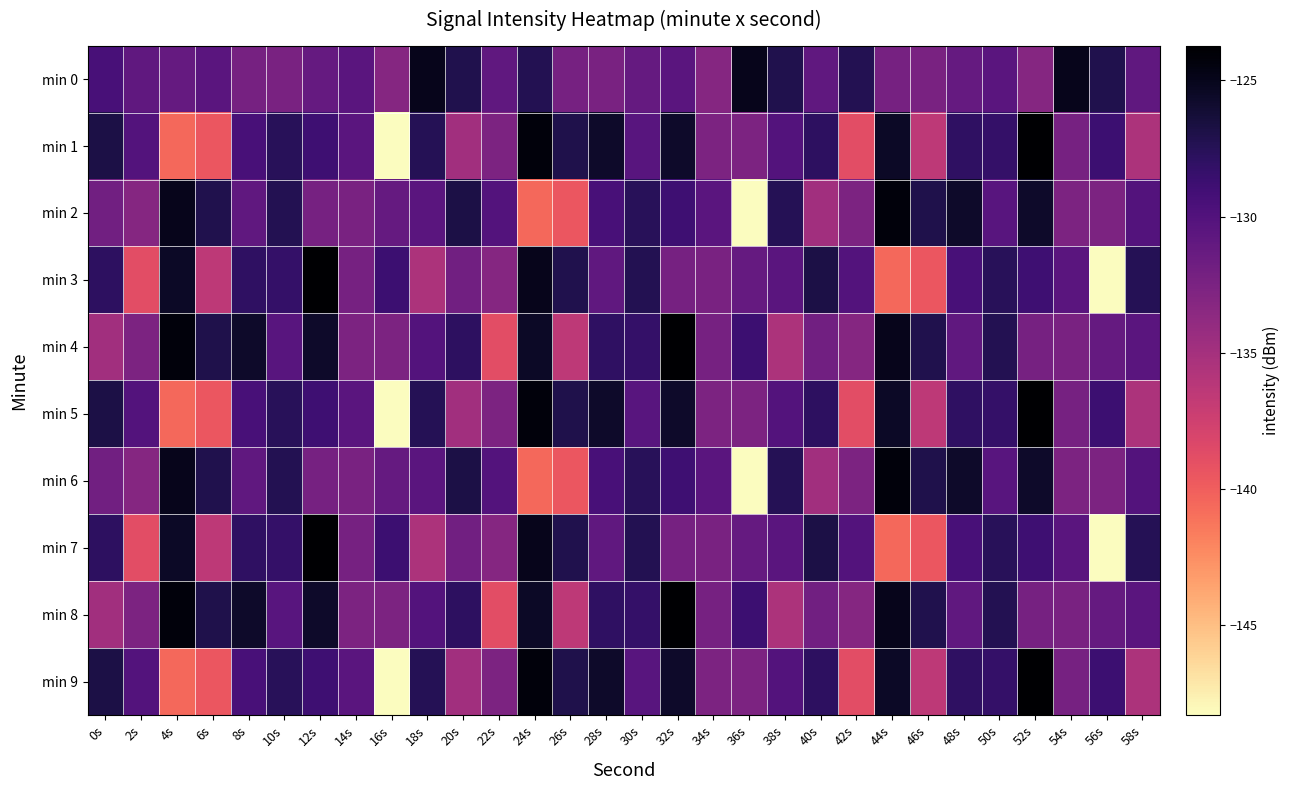

Reading right to left, what are all the values shown in this chart?

min 0: 58s=-130.9	56s=-127.2	54s=-125.0	52s=-133.2	50s=-130.5	48s=-131.2	46s=-132.5	44s=-132.2	42s=-127.3	40s=-130.9	38s=-127.2	36s=-125.0	34s=-133.2	32s=-130.5	30s=-131.2	28s=-132.5	26s=-132.2	24s=-127.3	22s=-130.9	20s=-127.2	18s=-125.0	16s=-133.2	14s=-130.5	12s=-131.2	10s=-132.5	8s=-132.2	6s=-130.5	4s=-131.2	2s=-130.9	0s=-129.4
min 1: 58s=-135.5	56s=-128.8	54s=-132.2	52s=-123.7	50s=-128.2	48s=-128.0	46s=-136.4	44s=-125.5	42s=-138.9	40s=-127.9	38s=-130.1	36s=-132.6	34s=-132.6	32s=-125.7	30s=-130.4	28s=-125.7	26s=-127.0	24s=-124.2	22s=-132.6	20s=-134.8	18s=-127.4	16s=-148.3	14s=-130.5	12s=-128.8	10s=-127.6	8s=-129.4	6s=-139.5	4s=-140.6	2s=-130.1	0s=-126.8
min 2: 58s=-130.1	56s=-132.6	54s=-132.6	52s=-125.7	50s=-130.4	48s=-125.7	46s=-127.0	44s=-124.2	42s=-132.6	40s=-134.8	38s=-127.4	36s=-148.3	34s=-130.5	32s=-128.8	30s=-127.6	28s=-129.4	26s=-139.5	24s=-140.6	22s=-130.1	20s=-126.8	18s=-130.5	16s=-131.2	14s=-132.5	12s=-132.2	10s=-127.3	8s=-130.9	6s=-127.2	4s=-125.0	2s=-133.2	0s=-131.9
min 3: 58s=-127.4	56s=-148.3	54s=-130.5	52s=-128.8	50s=-127.6	48s=-129.4	46s=-139.5	44s=-140.6	42s=-130.1	40s=-126.8	38s=-130.5	36s=-131.2	34s=-132.5	32s=-132.2	30s=-127.3	28s=-130.9	26s=-127.2	24s=-125.0	22s=-133.2	20s=-131.9	18s=-135.5	16s=-128.8	14s=-132.2	12s=-123.7	10s=-128.2	8s=-128.0	6s=-136.4	4s=-125.5	2s=-138.9	0s=-127.9
min 4: 58s=-130.5	56s=-131.2	54s=-132.5	52s=-132.2	50s=-127.3	48s=-130.9	46s=-127.2	44s=-125.0	42s=-133.2	40s=-131.9	38s=-135.5	36s=-128.8	34s=-132.2	32s=-123.7	30s=-128.2	28s=-128.0	26s=-136.4	24s=-125.5	22s=-138.9	20s=-127.9	18s=-130.1	16s=-132.6	14s=-132.6	12s=-125.7	10s=-130.4	8s=-125.7	6s=-127.0	4s=-124.2	2s=-132.6	0s=-134.8
min 5: 58s=-135.5	56s=-128.8	54s=-132.2	52s=-123.7	50s=-128.2	48s=-128.0	46s=-136.4	44s=-125.5	42s=-138.9	40s=-127.9	38s=-130.1	36s=-132.6	34s=-132.6	32s=-125.7	30s=-130.4	28s=-125.7	26s=-127.0	24s=-124.2	22s=-132.6	20s=-134.8	18s=-127.4	16s=-148.3	14s=-130.5	12s=-128.8	10s=-127.6	8s=-129.4	6s=-139.5	4s=-140.6	2s=-130.1	0s=-126.8
min 6: 58s=-130.1	56s=-132.6	54s=-132.6	52s=-125.7	50s=-130.4	48s=-125.7	46s=-127.0	44s=-124.2	42s=-132.6	40s=-134.8	38s=-127.4	36s=-148.3	34s=-130.5	32s=-128.8	30s=-127.6	28s=-129.4	26s=-139.5	24s=-140.6	22s=-130.1	20s=-126.8	18s=-130.5	16s=-131.2	14s=-132.5	12s=-132.2	10s=-127.3	8s=-130.9	6s=-127.2	4s=-125.0	2s=-133.2	0s=-131.9
min 7: 58s=-127.4	56s=-148.3	54s=-130.5	52s=-128.8	50s=-127.6	48s=-129.4	46s=-139.5	44s=-140.6	42s=-130.1	40s=-126.8	38s=-130.5	36s=-131.2	34s=-132.5	32s=-132.2	30s=-127.3	28s=-130.9	26s=-127.2	24s=-125.0	22s=-133.2	20s=-131.9	18s=-135.5	16s=-128.8	14s=-132.2	12s=-123.7	10s=-128.2	8s=-128.0	6s=-136.4	4s=-125.5	2s=-138.9	0s=-127.9
min 8: 58s=-130.5	56s=-131.2	54s=-132.5	52s=-132.2	50s=-127.3	48s=-130.9	46s=-127.2	44s=-125.0	42s=-133.2	40s=-131.9	38s=-135.5	36s=-128.8	34s=-132.2	32s=-123.7	30s=-128.2	28s=-128.0	26s=-136.4	24s=-125.5	22s=-138.9	20s=-127.9	18s=-130.1	16s=-132.6	14s=-132.6	12s=-125.7	10s=-130.4	8s=-125.7	6s=-127.0	4s=-124.2	2s=-132.6	0s=-134.8
min 9: 58s=-135.5	56s=-128.8	54s=-132.2	52s=-123.7	50s=-128.2	48s=-128.0	46s=-136.4	44s=-125.5	42s=-138.9	40s=-127.9	38s=-130.1	36s=-132.6	34s=-132.6	32s=-125.7	30s=-130.4	28s=-125.7	26s=-127.0	24s=-124.2	22s=-132.6	20s=-134.8	18s=-127.4	16s=-148.3	14s=-130.5	12s=-128.8	10s=-127.6	8s=-129.4	6s=-139.5	4s=-140.6	2s=-130.1	0s=-126.8